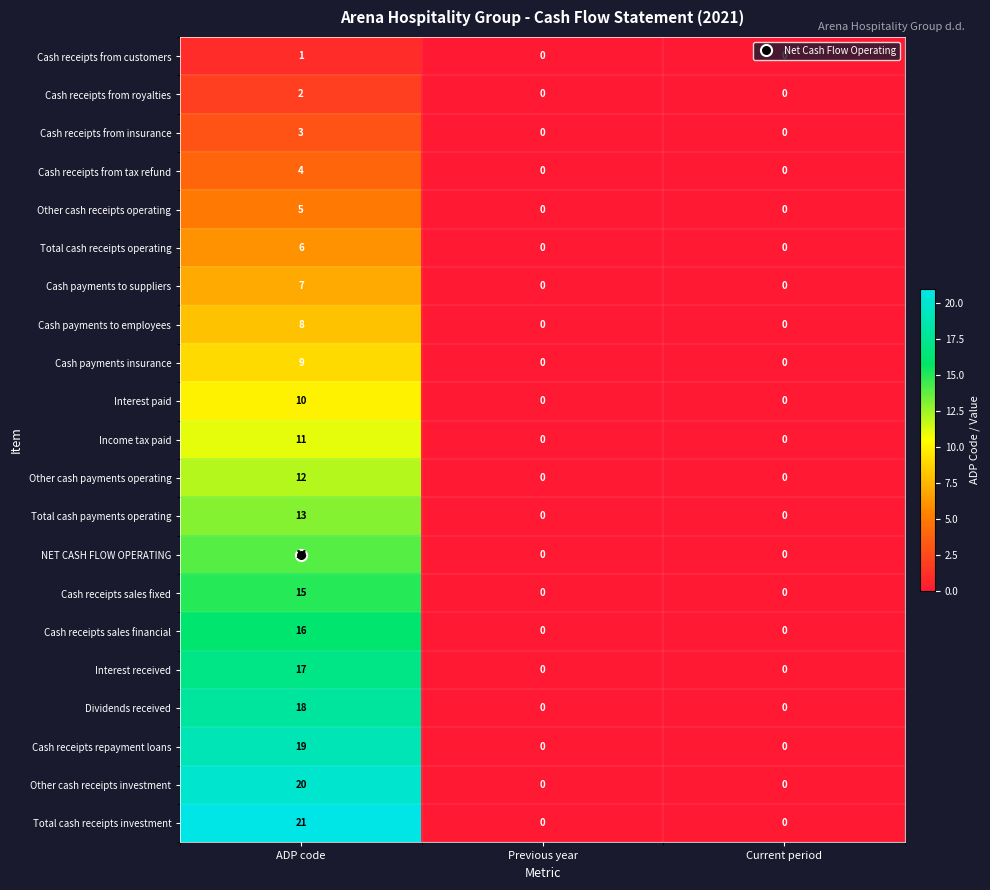

What is the sum of all NET CASH FLOW OPERATING values?

14